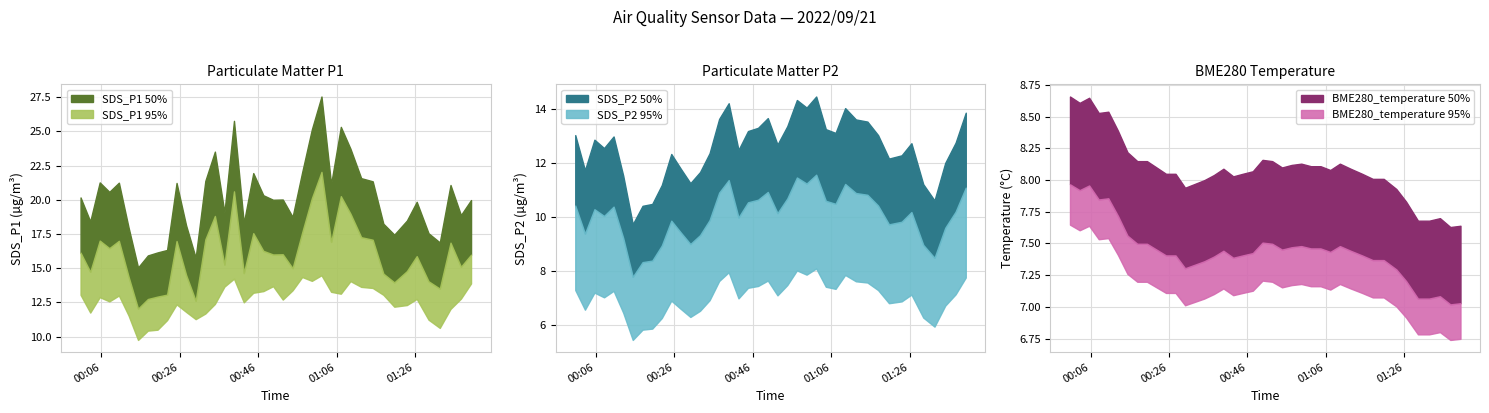

Reading right to left, transcribe all the data shown in this chart.

SDS_P1: 2022/09/21 01:40:17=20.0	2022/09/21 01:37:42=18.9	2022/09/21 01:35:03=21.1	2022/09/21 01:32:19=16.9	2022/09/21 01:29:27=17.6	2022/09/21 01:26:26=19.9	2022/09/21 01:23:56=18.5	2022/09/21 01:20:43=17.4	2022/09/21 01:17:56=18.2	2022/09/21 01:15:13=21.4	2022/09/21 01:12:17=21.6	2022/09/21 01:09:33=23.7	2022/09/21 01:07:06=25.3	2022/09/21 01:04:37=21.1	2022/09/21 01:02:10=27.6	2022/09/21 00:59:43=25.1	2022/09/21 00:57:15=22.0	2022/09/21 00:54:48=18.8	2022/09/21 00:52:18=20.0	2022/09/21 00:49:50=20.0	2022/09/21 00:47:21=20.3	2022/09/21 00:44:47=21.9	2022/09/21 00:42:22=18.3	2022/09/21 00:39:52=25.8	2022/09/21 00:37:26=19.1	2022/09/21 00:35:00=23.5	2022/09/21 00:32:34=21.4	2022/09/21 00:30:06=15.8	2022/09/21 00:27:40=18.1	2022/09/21 00:25:14=21.2	2022/09/21 00:22:49=16.3	2022/09/21 00:20:23=16.1	2022/09/21 00:17:55=15.9	2022/09/21 00:15:25=15.1	2022/09/21 00:12:59=18.0	2022/09/21 00:10:32=21.2	2022/09/21 00:08:06=20.6	2022/09/21 00:05:39=21.3	2022/09/21 00:03:14=18.4	2022/09/21 00:00:46=20.2
SDS_P2: 2022/09/21 01:40:17=13.9	2022/09/21 01:37:42=12.8	2022/09/21 01:35:03=12.0	2022/09/21 01:32:19=10.6	2022/09/21 01:29:27=11.2	2022/09/21 01:26:26=12.8	2022/09/21 01:23:56=12.3	2022/09/21 01:20:43=12.2	2022/09/21 01:17:56=13.1	2022/09/21 01:15:13=13.6	2022/09/21 01:12:17=13.6	2022/09/21 01:09:33=14.1	2022/09/21 01:07:06=13.1	2022/09/21 01:04:37=13.3	2022/09/21 01:02:10=14.5	2022/09/21 00:59:43=14.1	2022/09/21 00:57:15=14.3	2022/09/21 00:54:48=13.4	2022/09/21 00:52:18=12.7	2022/09/21 00:49:50=13.7	2022/09/21 00:47:21=13.3	2022/09/21 00:44:47=13.2	2022/09/21 00:42:22=12.5	2022/09/21 00:39:52=14.2	2022/09/21 00:37:26=13.7	2022/09/21 00:35:00=12.4	2022/09/21 00:32:34=11.7	2022/09/21 00:30:06=11.3	2022/09/21 00:27:40=11.8	2022/09/21 00:25:14=12.3	2022/09/21 00:22:49=11.2	2022/09/21 00:20:23=10.5	2022/09/21 00:17:55=10.4	2022/09/21 00:15:25=9.8	2022/09/21 00:12:59=11.6	2022/09/21 00:10:32=13.0	2022/09/21 00:08:06=12.6	2022/09/21 00:05:39=12.9	2022/09/21 00:03:14=11.8	2022/09/21 00:00:46=13.1
BME280_temperature: 2022/09/21 01:40:17=7.6	2022/09/21 01:37:42=7.6	2022/09/21 01:35:03=7.7	2022/09/21 01:32:19=7.7	2022/09/21 01:29:27=7.7	2022/09/21 01:26:26=7.8	2022/09/21 01:23:56=7.9	2022/09/21 01:20:43=8.0	2022/09/21 01:17:56=8.0	2022/09/21 01:15:13=8.1	2022/09/21 01:12:17=8.1	2022/09/21 01:09:33=8.1	2022/09/21 01:07:06=8.1	2022/09/21 01:04:37=8.1	2022/09/21 01:02:10=8.1	2022/09/21 00:59:43=8.1	2022/09/21 00:57:15=8.1	2022/09/21 00:54:48=8.1	2022/09/21 00:52:18=8.2	2022/09/21 00:49:50=8.2	2022/09/21 00:47:21=8.1	2022/09/21 00:44:47=8.1	2022/09/21 00:42:22=8.0	2022/09/21 00:39:52=8.1	2022/09/21 00:37:26=8.0	2022/09/21 00:35:00=8.0	2022/09/21 00:32:34=8.0	2022/09/21 00:30:06=7.9	2022/09/21 00:27:40=8.1	2022/09/21 00:25:14=8.1	2022/09/21 00:22:49=8.1	2022/09/21 00:20:23=8.2	2022/09/21 00:17:55=8.2	2022/09/21 00:15:25=8.2	2022/09/21 00:12:59=8.4	2022/09/21 00:10:32=8.5	2022/09/21 00:08:06=8.5	2022/09/21 00:05:39=8.7	2022/09/21 00:03:14=8.6	2022/09/21 00:00:46=8.7